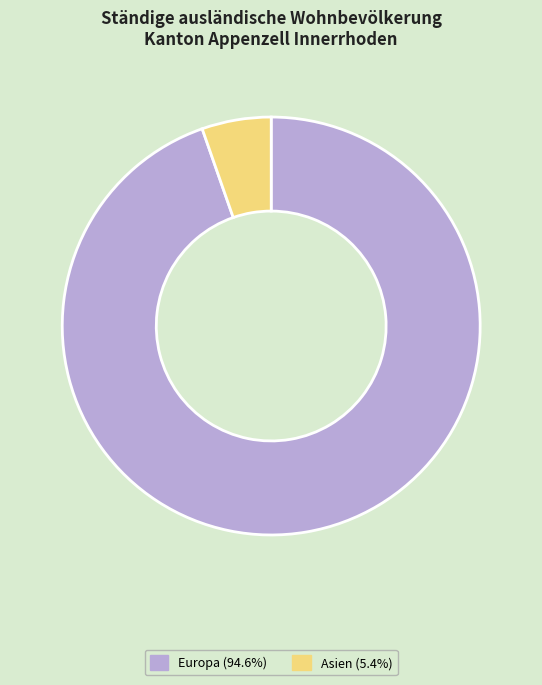

Is there a majority slice in this chart?

Yes